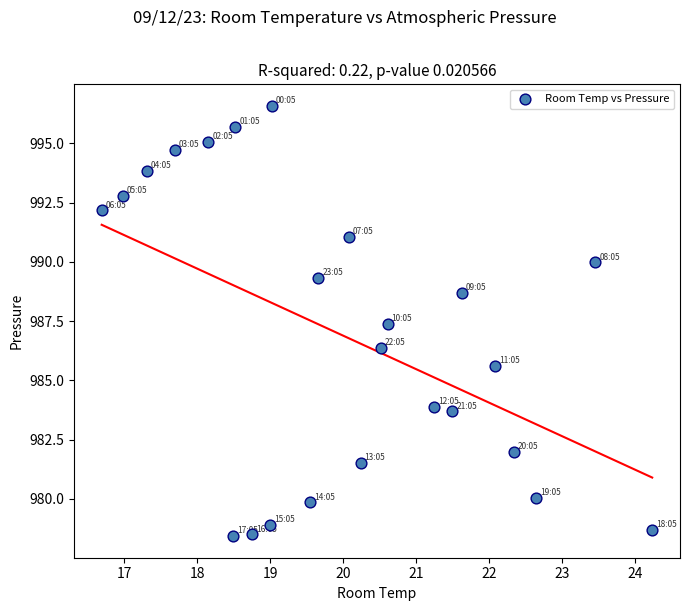

What Y value in the scatter plot is closest to 987?

987.4